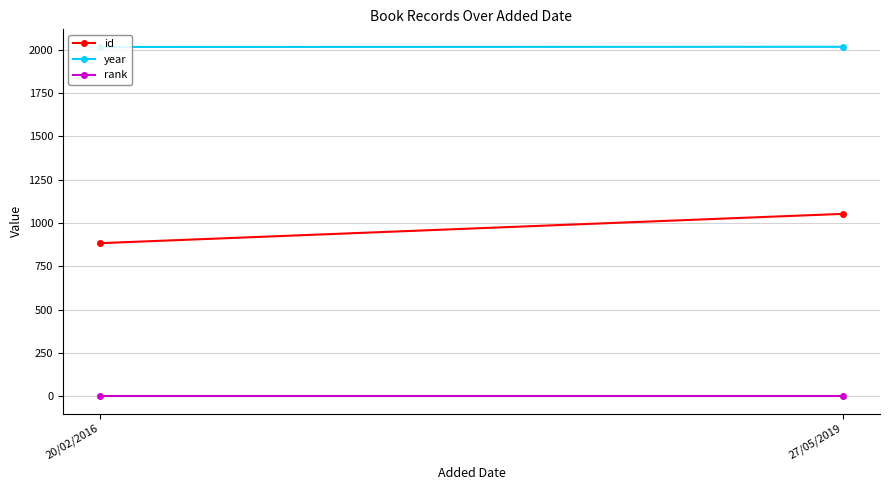

Which category has the lowest value across all series?

20/02/2016